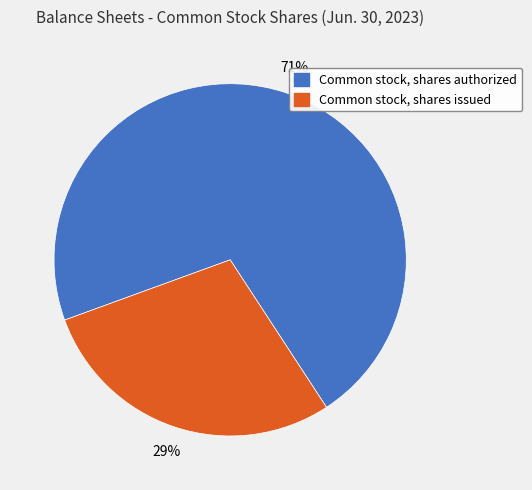

Combined, do Common stock, shares authorized and Common stock, shares issued account for over 50%?

Yes